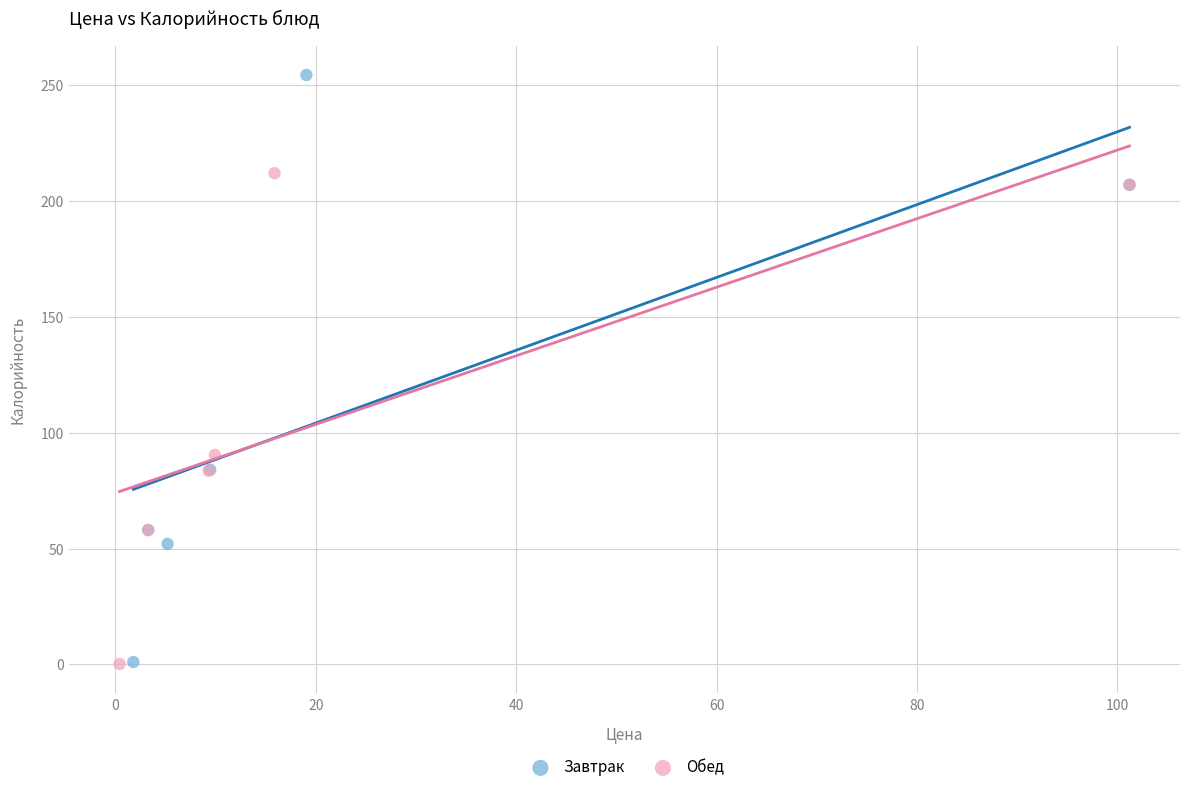

Which series has the widest spread of Y values?

Завтрак